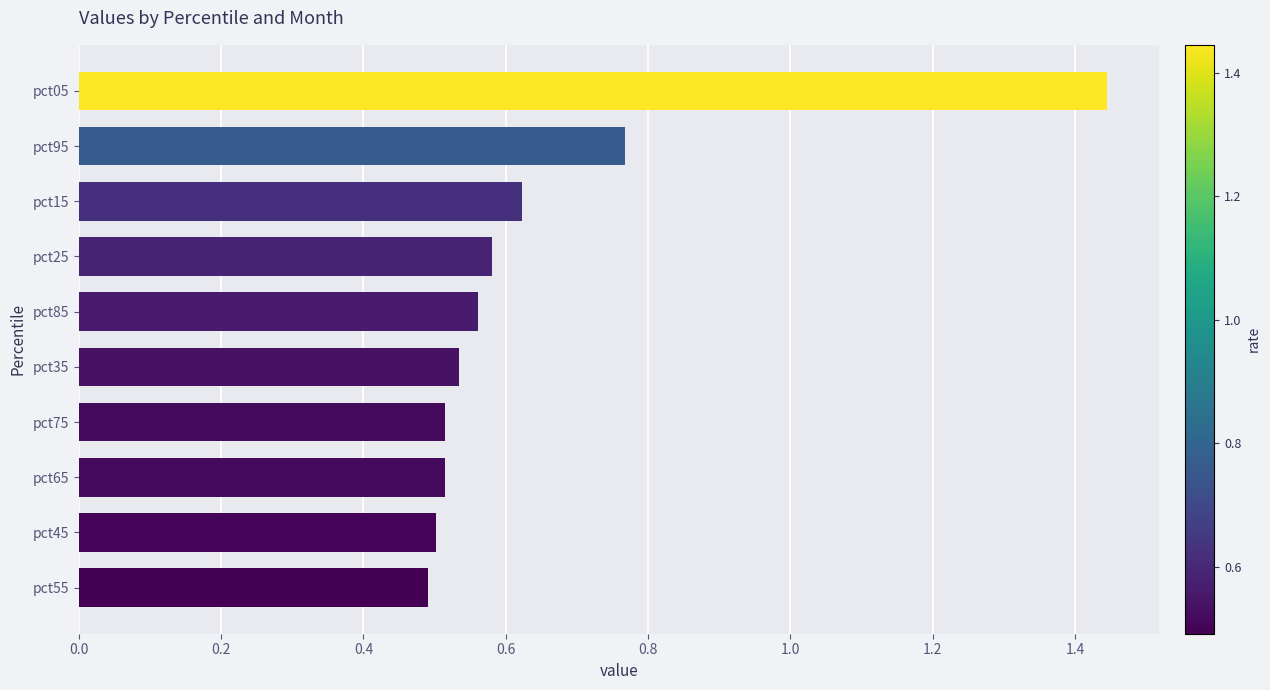

Between pct85 and pct65, which is larger?

pct85